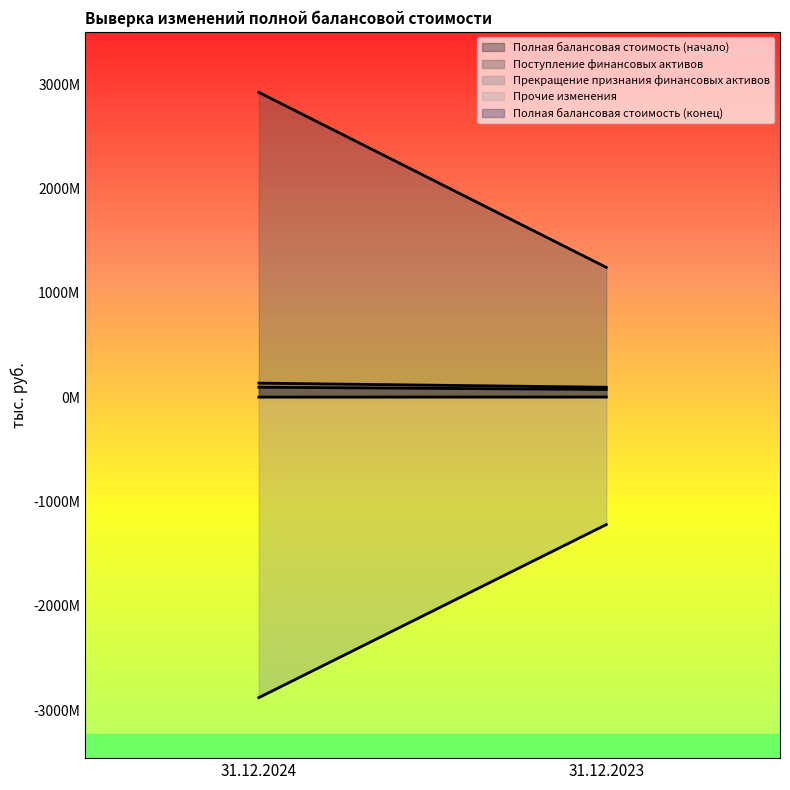

Reading right to left, list all the values displayed in this chart.

Полная балансовая стоимость (начало): 72760699.3	94329796.3
Поступление финансовых активов: 1243200000.0	2920572460.2
Прекращение признания финансовых активов: -1222200000.0	-2880872460.2
Прочие изменения: 569097.0	-471476.8
Полная балансовая стоимость (конец): 94329796.3	133558319.5